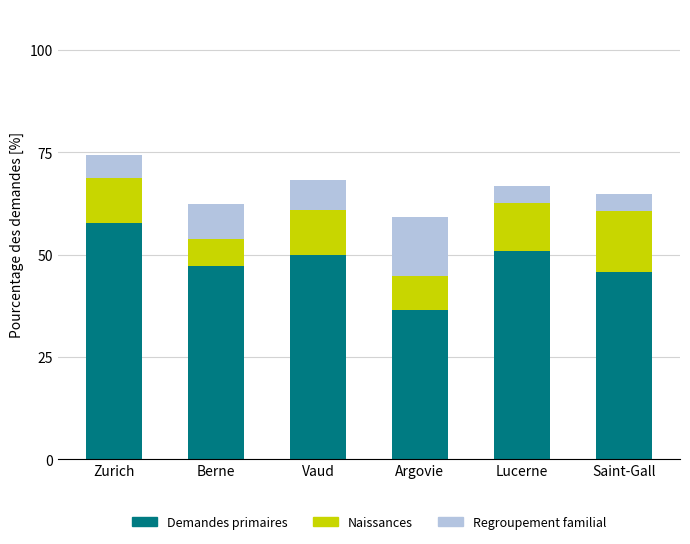

What is the approximate value of Demandes primaires at Berne?

47.3